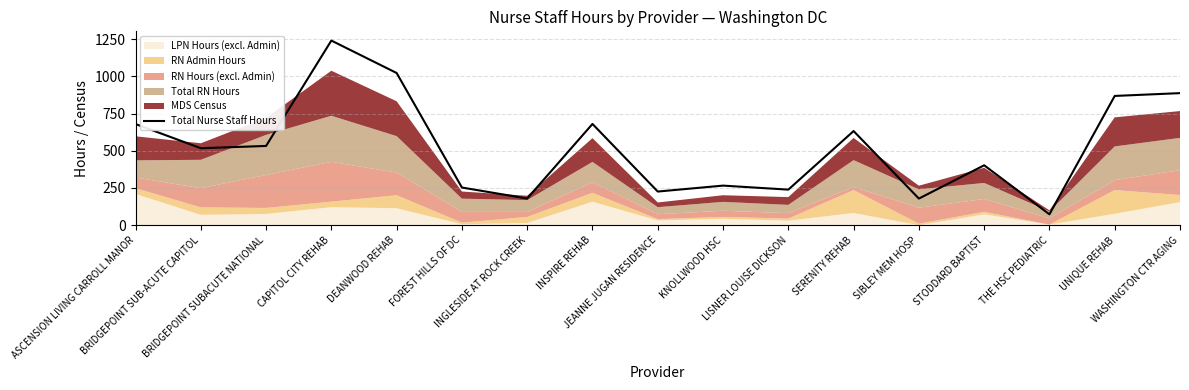

Between BRIDGEPOINT SUB-ACUTE CAPITOL and FOREST HILLS OF DC, which is larger?

BRIDGEPOINT SUB-ACUTE CAPITOL